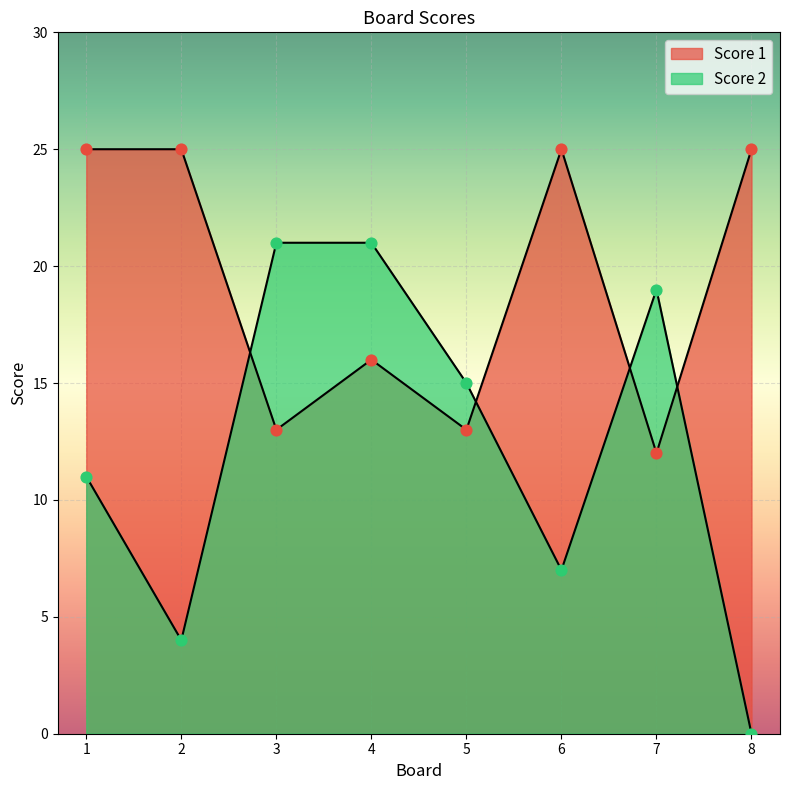

At which category is the sum across all series the highest?

4